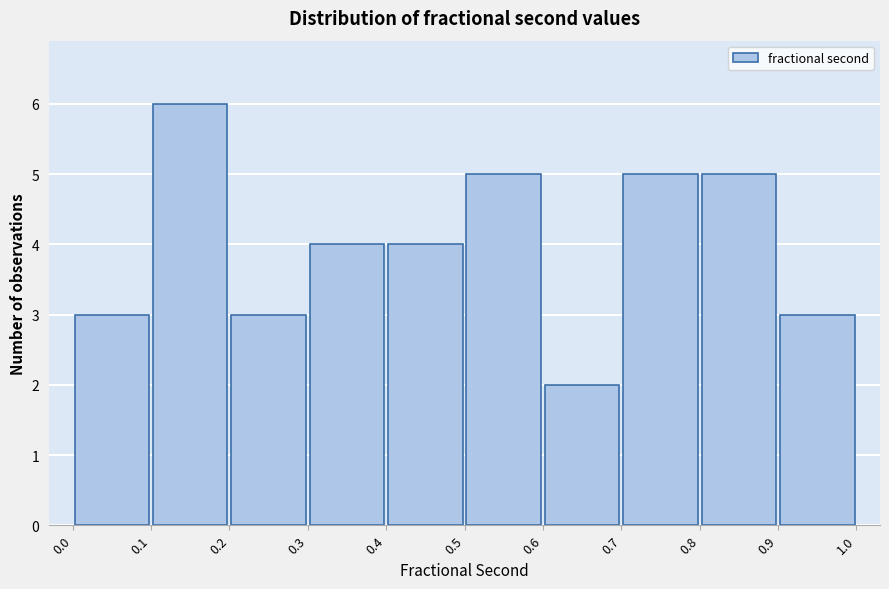

What is the height of the bar covering 0.4 to 0.5 on the x-axis? The values are not printed on the chart, so give them approximately, as read against the axis.

4